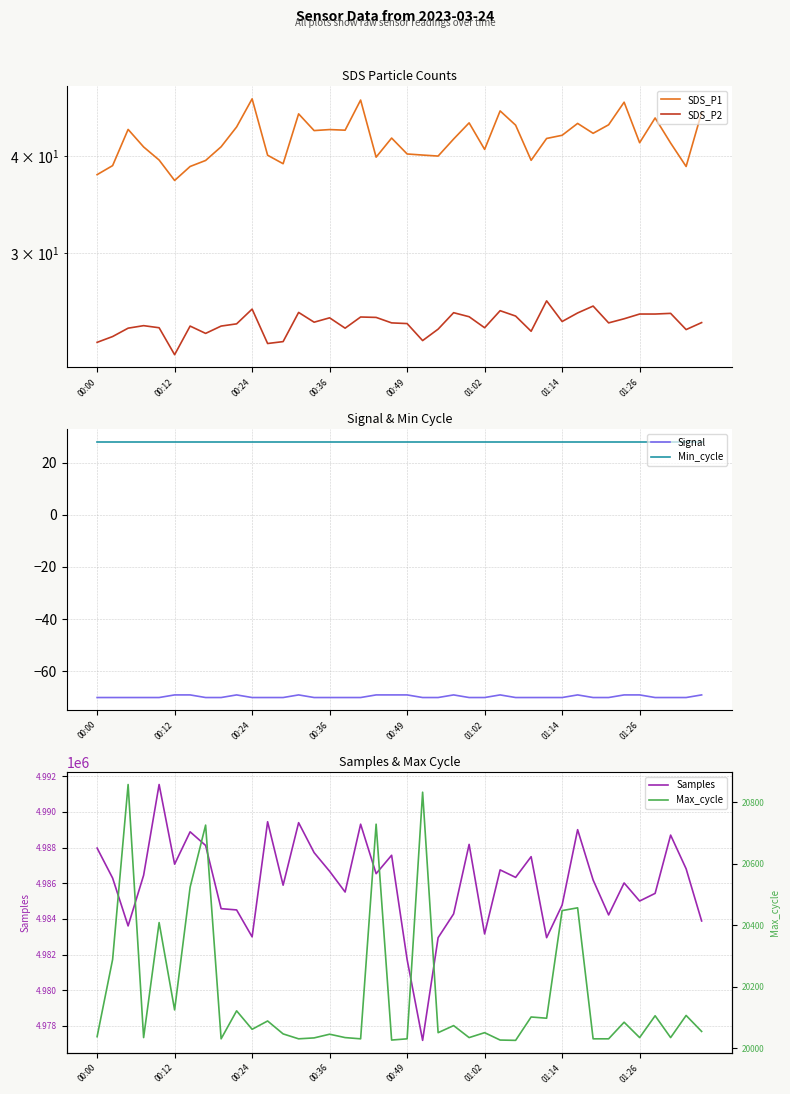

What is the maximum value for Signal?

-69